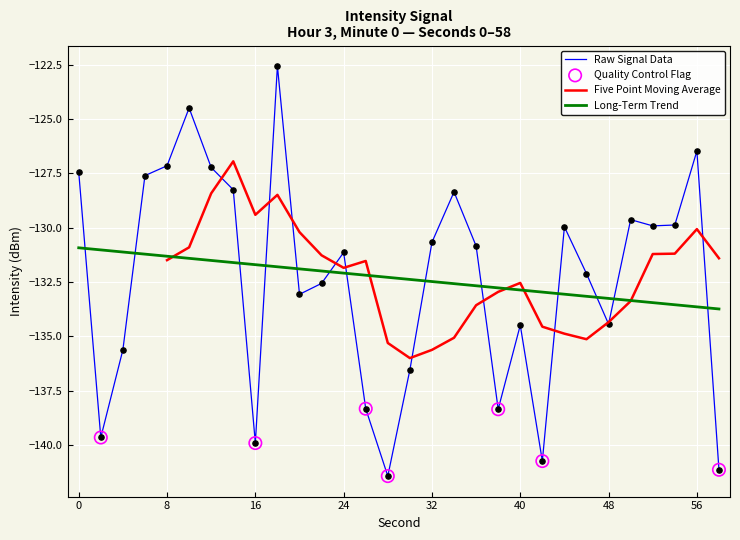

What is the change in value from 52 to 56?

+3.4